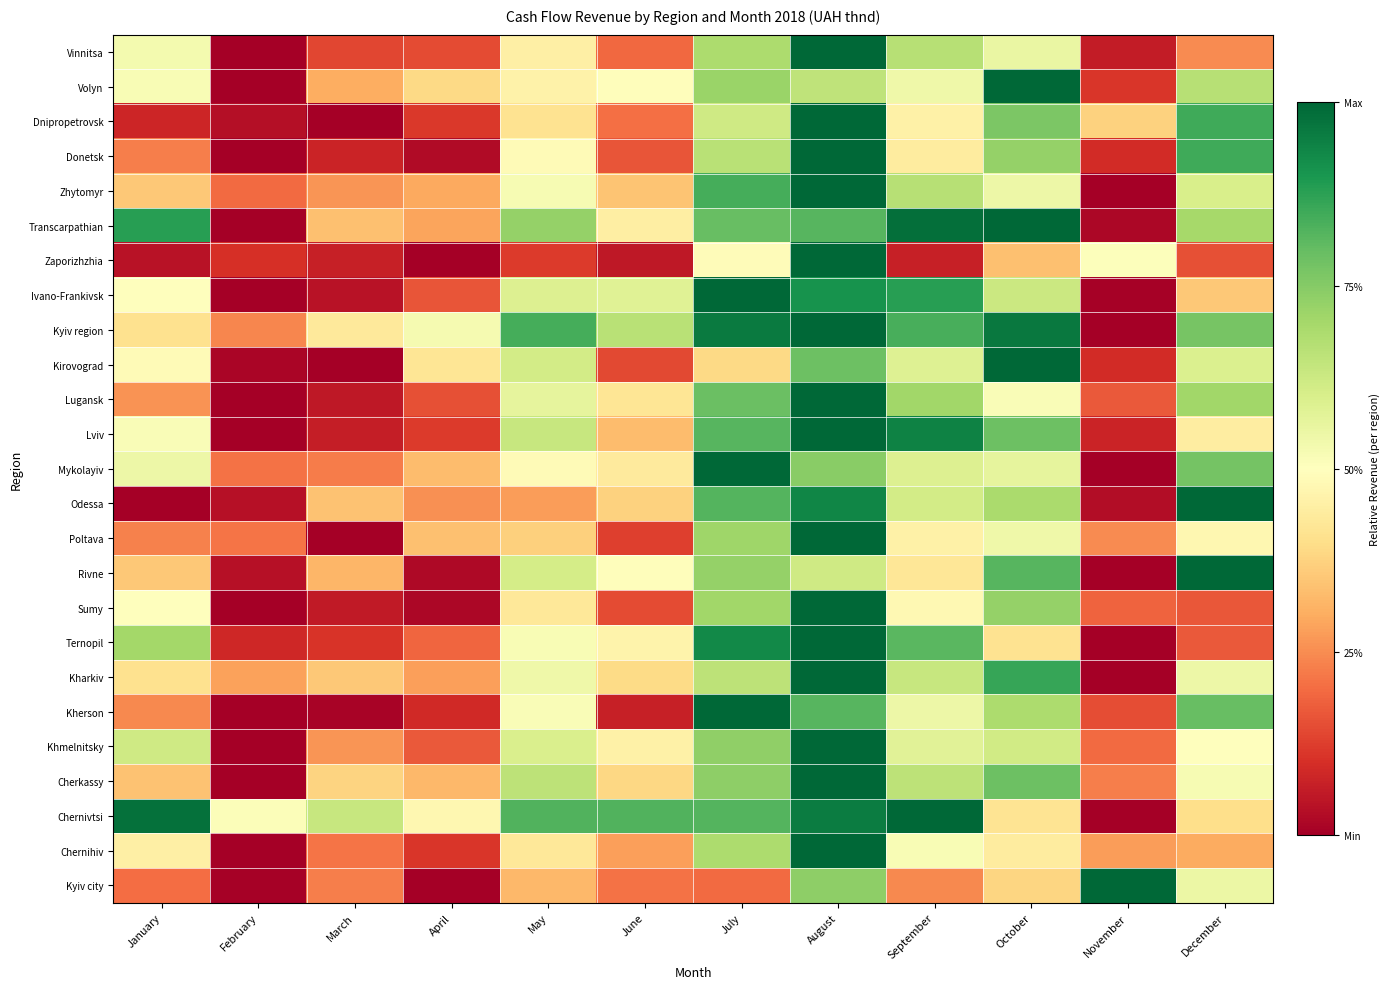

Between January and May, which is larger?

January